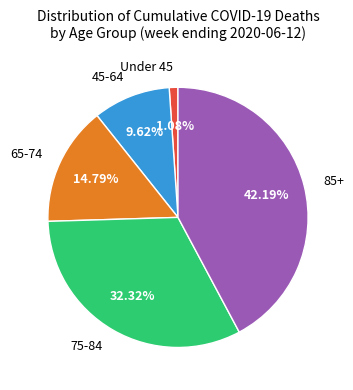

Is there a majority slice in this chart?

No